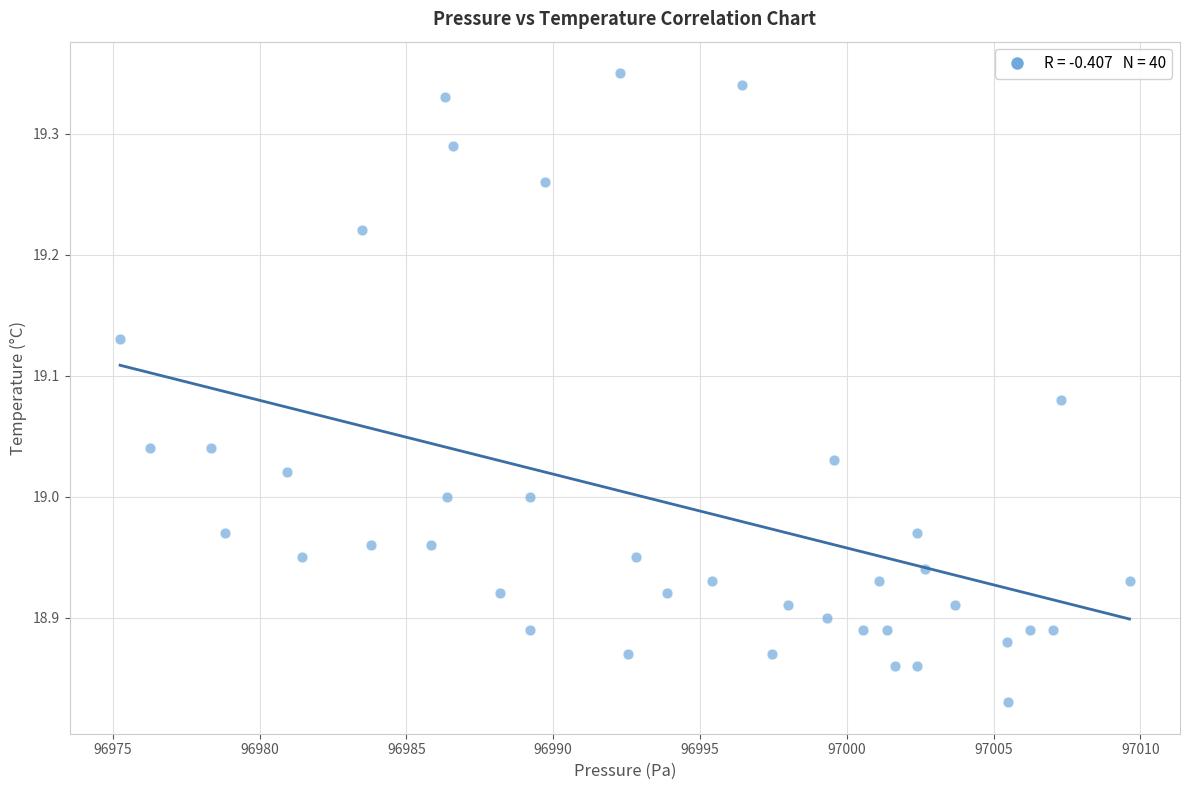

What is the range of Y values (max minus min)?

0.5